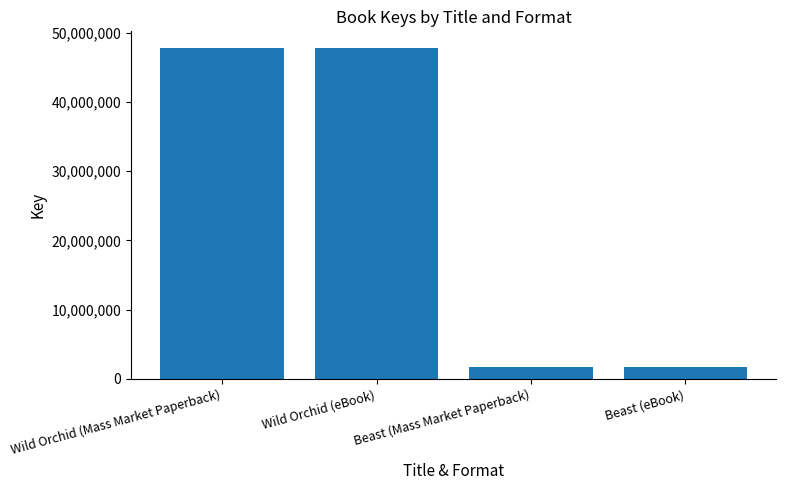

What is the maximum value shown in the chart?

47818501